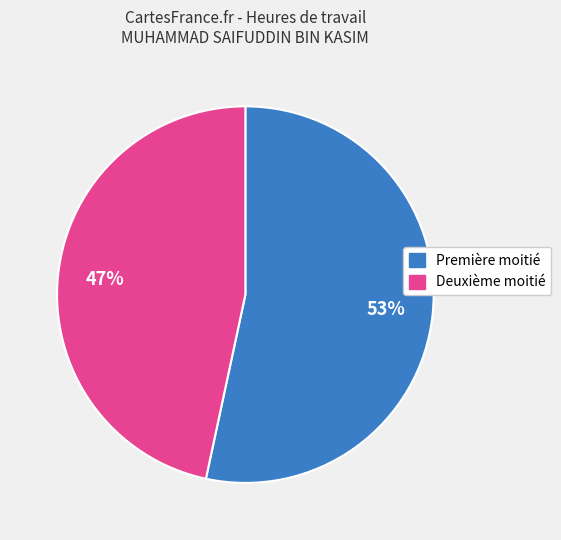

Is there a majority slice in this chart?

Yes